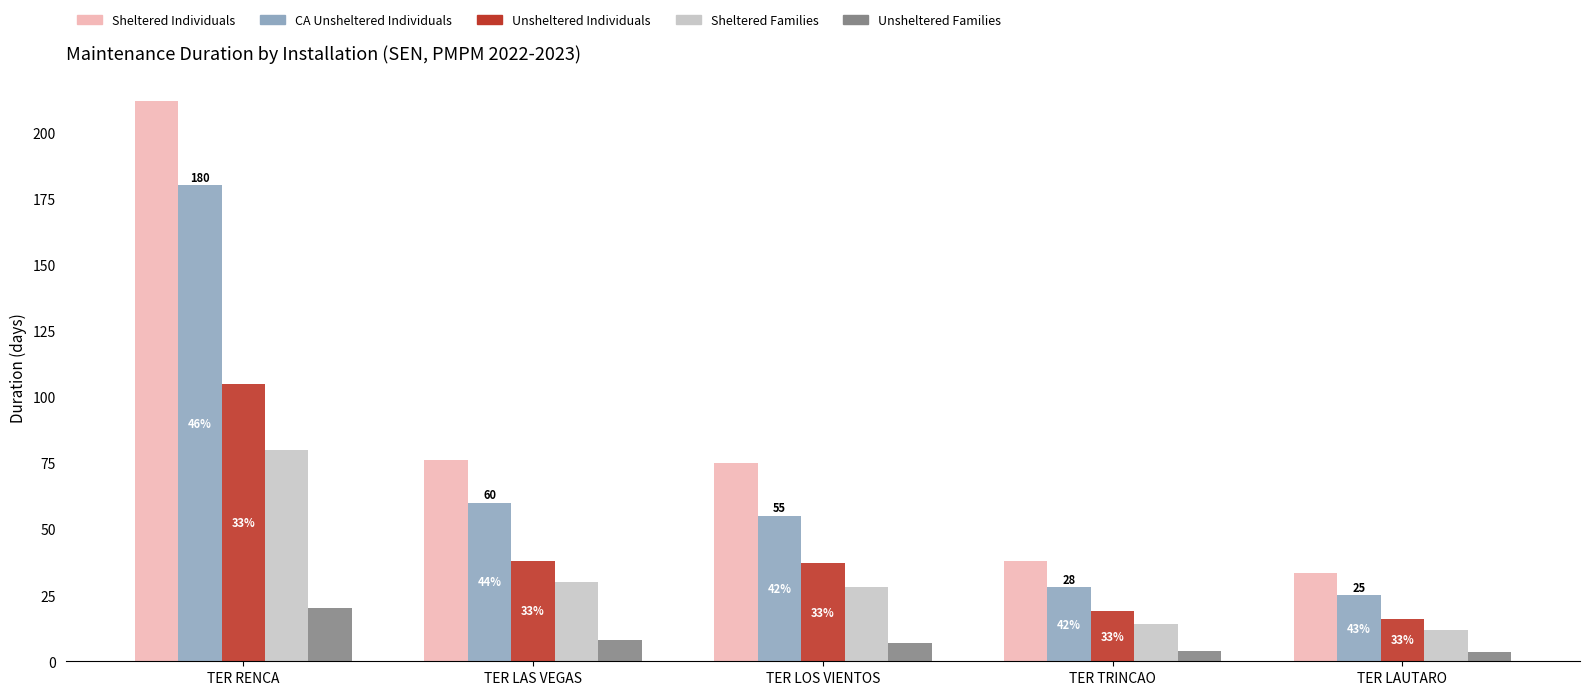

The value of Unsheltered Individuals at TER LAS VEGAS is 38.0. True or false?

True